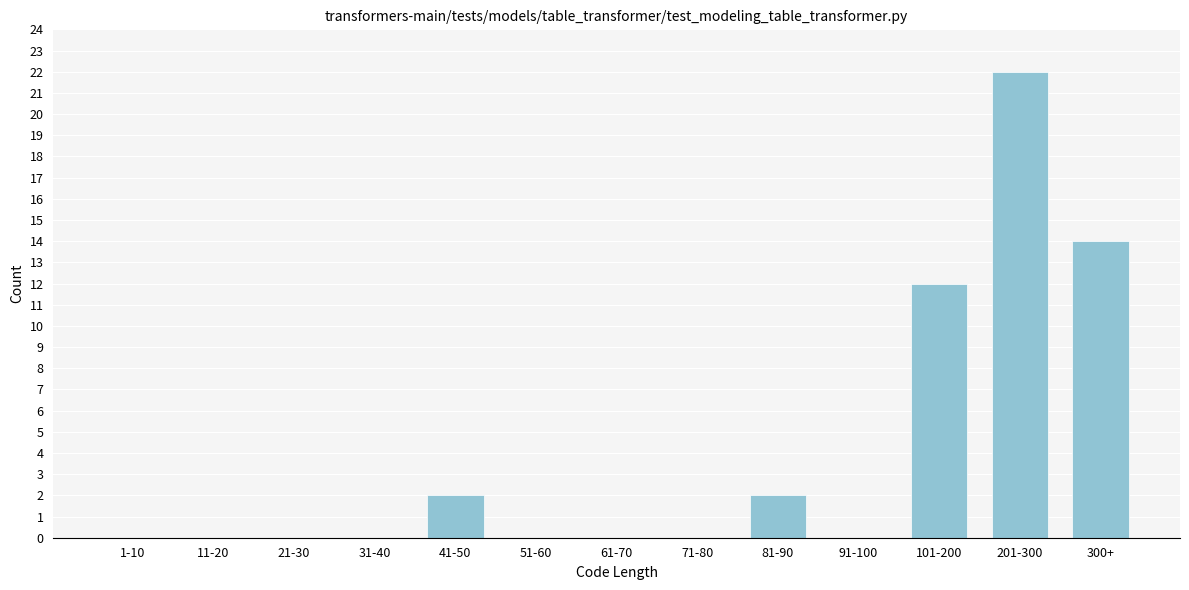

Reading left to right, what are all the values shown in this chart?

1-10=0	11-20=0	21-30=0	31-40=0	41-50=2	51-60=0	61-70=0	71-80=0	81-90=2	91-100=0	101-200=12	201-300=22	300+=14